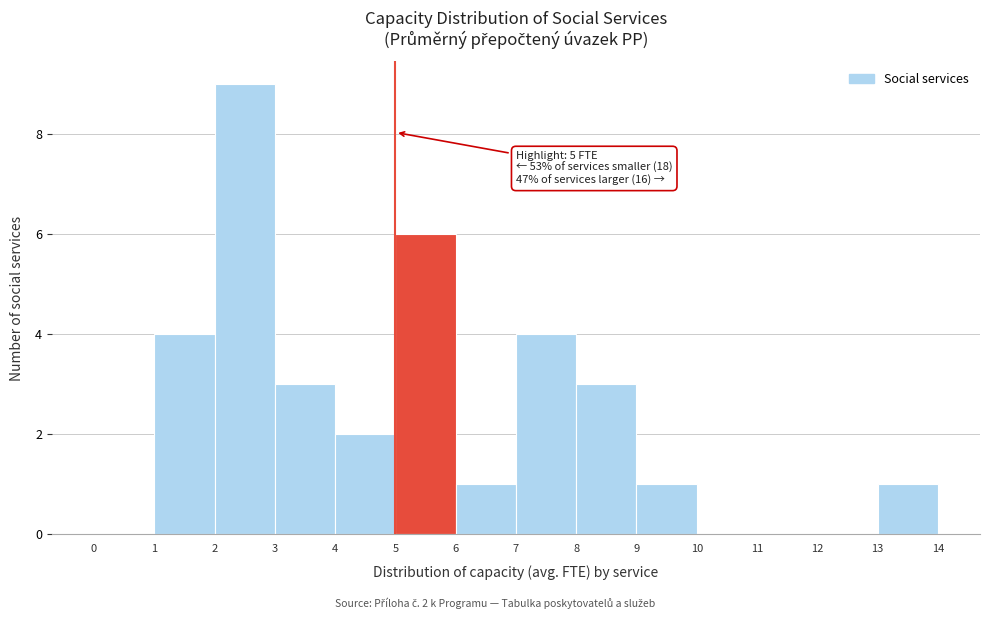

Which range on the x-axis has the tallest bar?

2 to 3